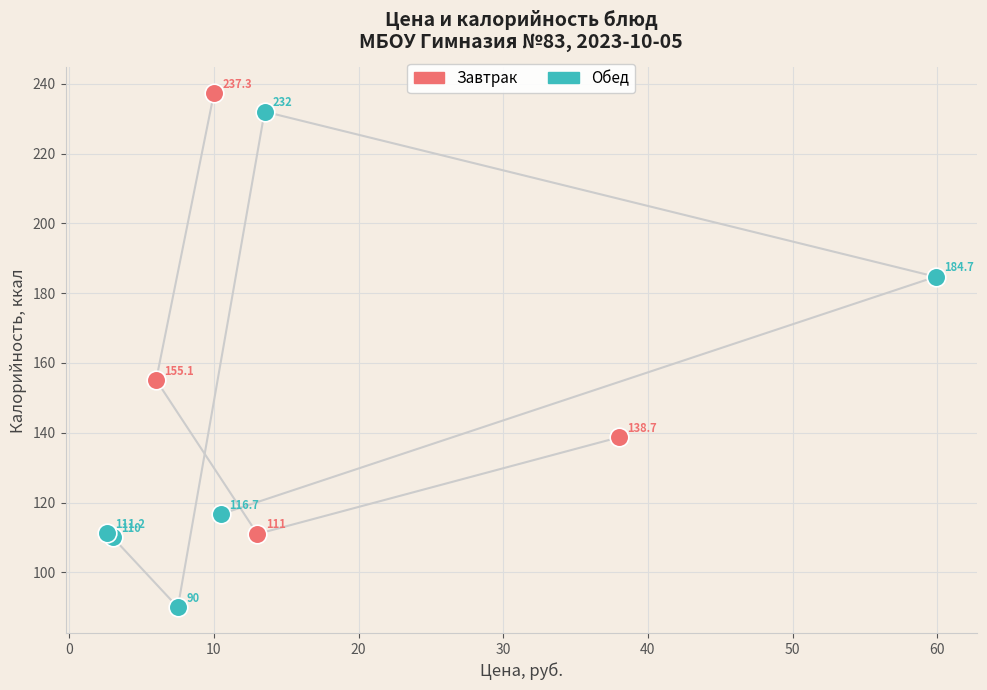

Which series has the widest spread of Y values?

Обед